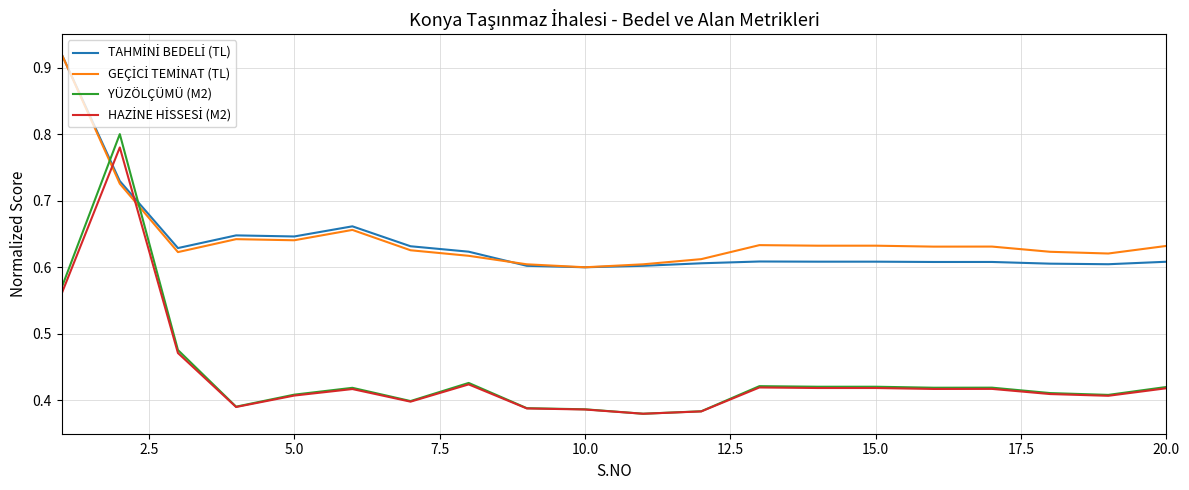

Which series has the widest spread of values?

YÜZÖLÇÜMÜ (M2)